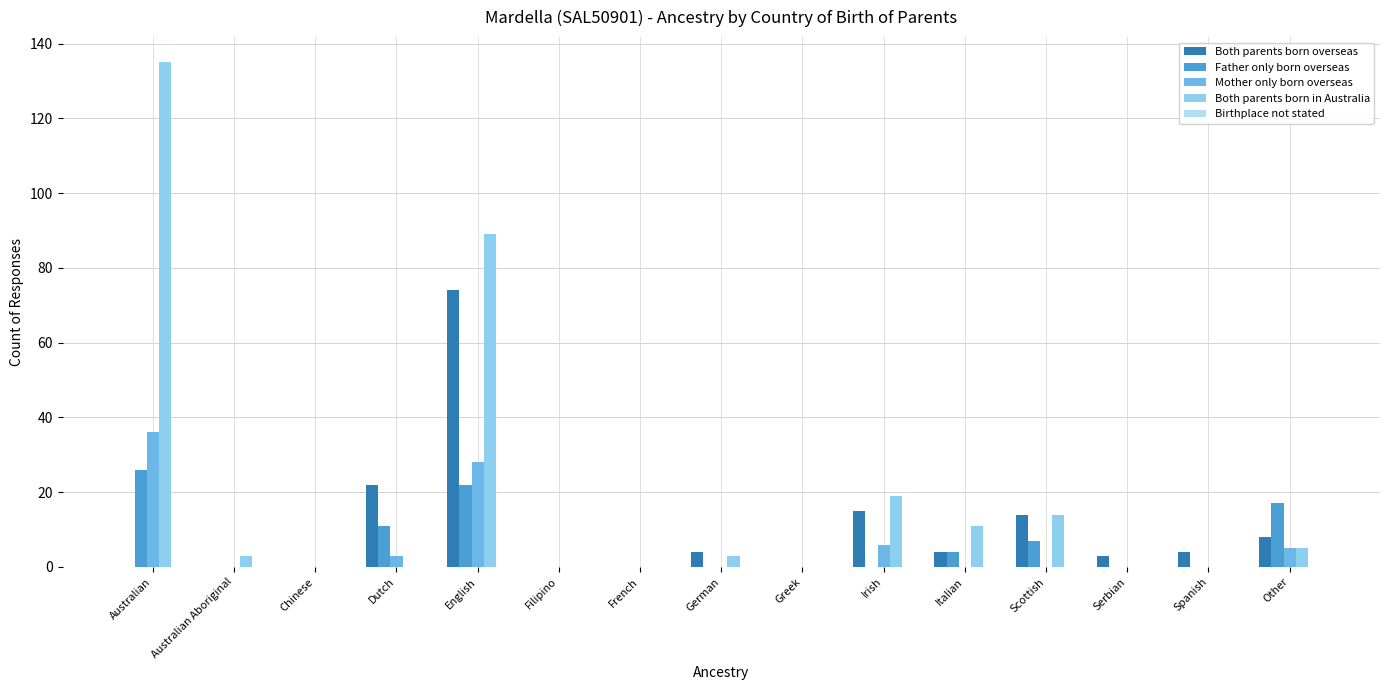

What is the total value across all series at Other?

35